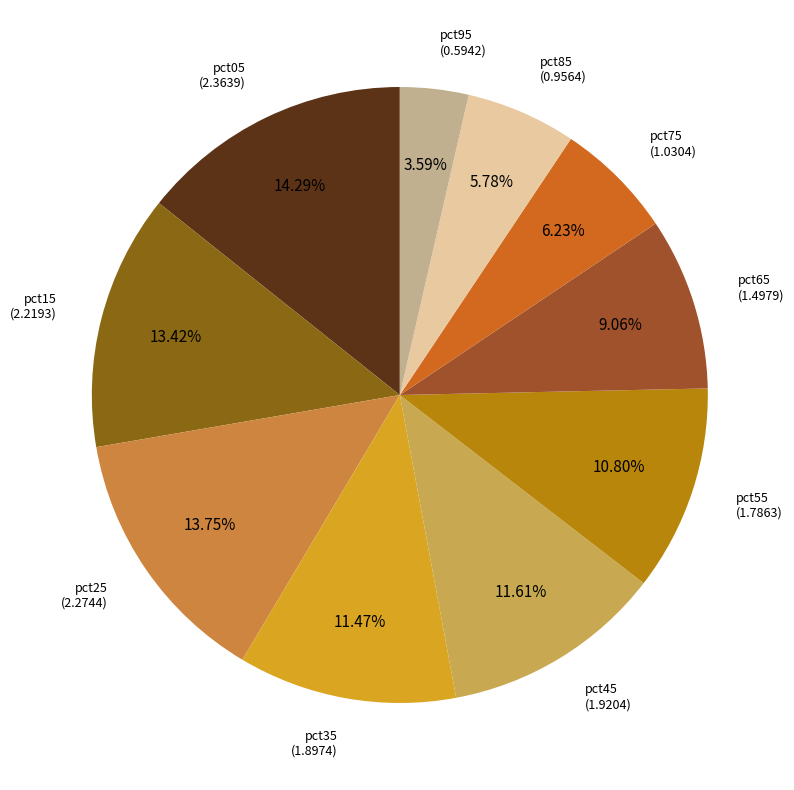

How many segments does this pie chart have?

10